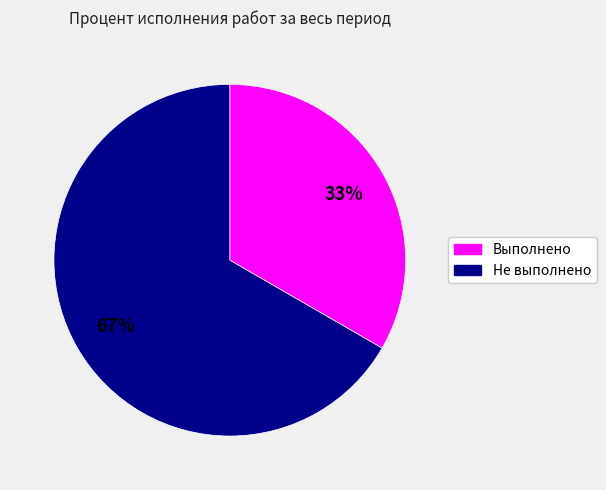

To the nearest percent, what is the average slice percentage?

50%